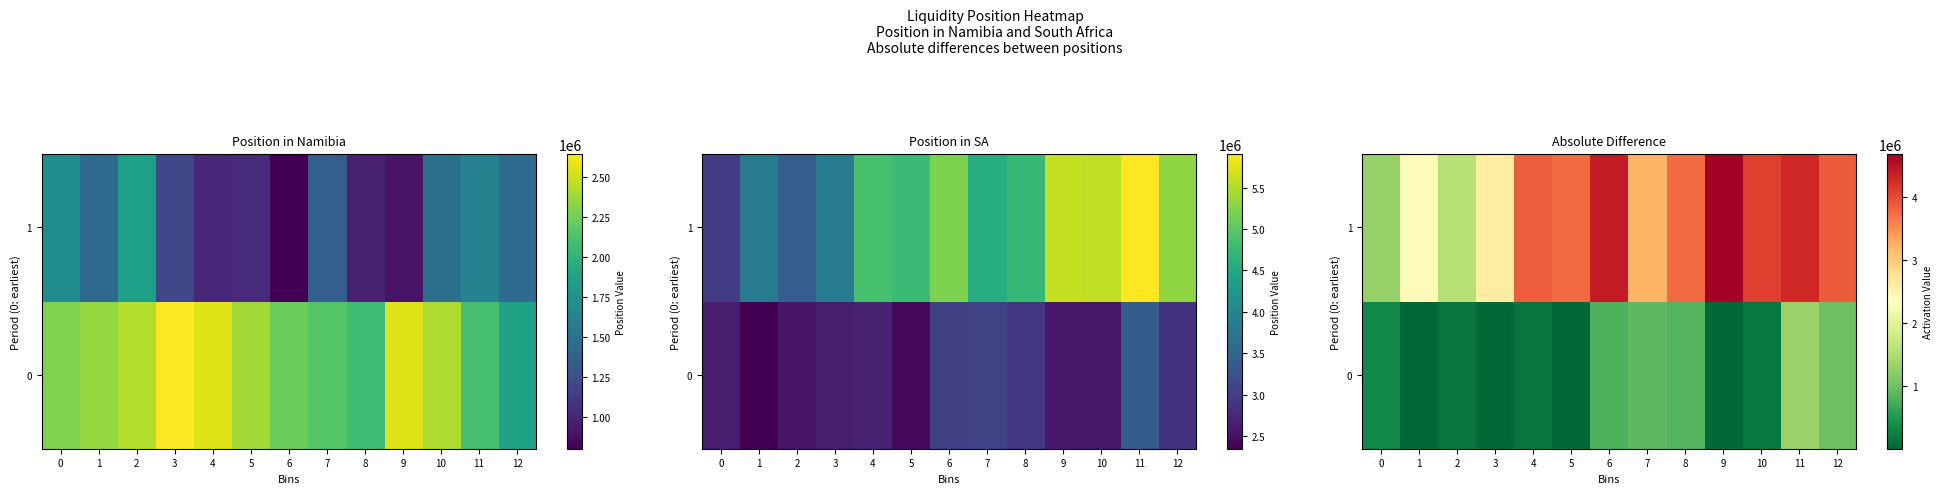

List the series in order of their overall mean, highest first.

1, 0